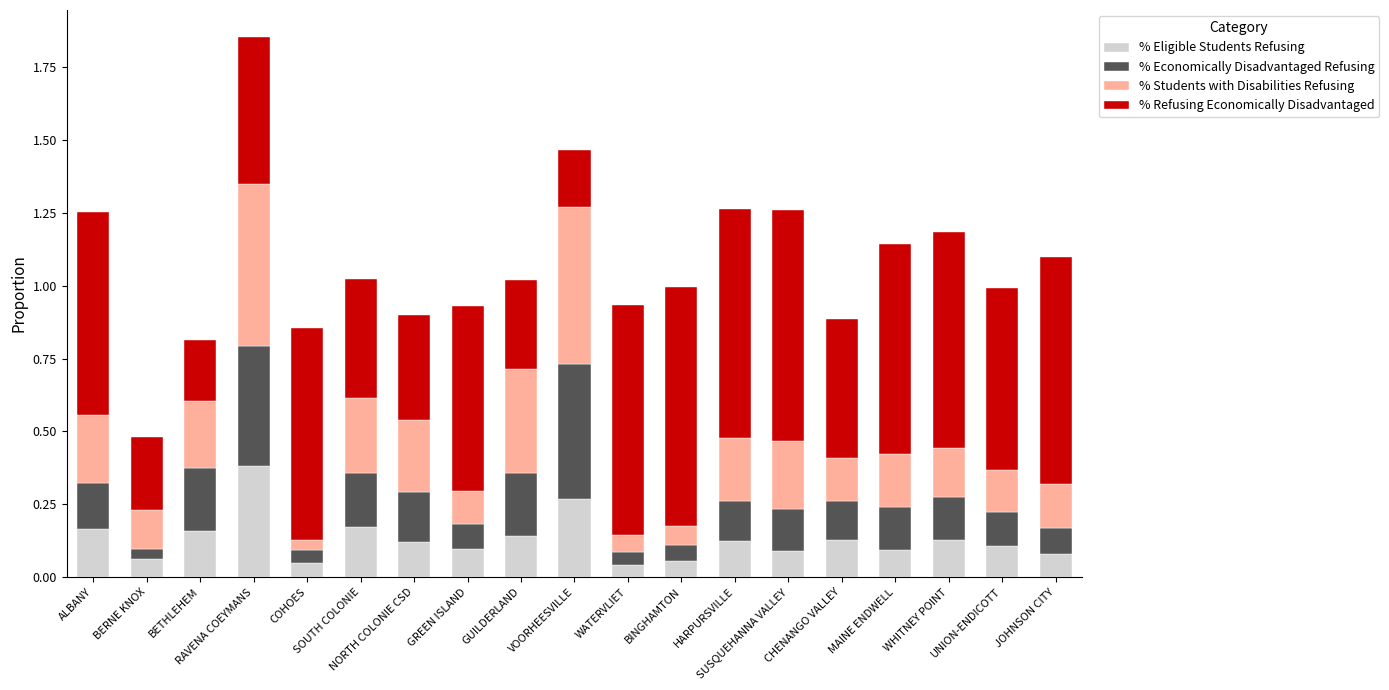

The value of % Economically Disadvantaged Refusing at WATERVLIET is 0.0. True or false?

True